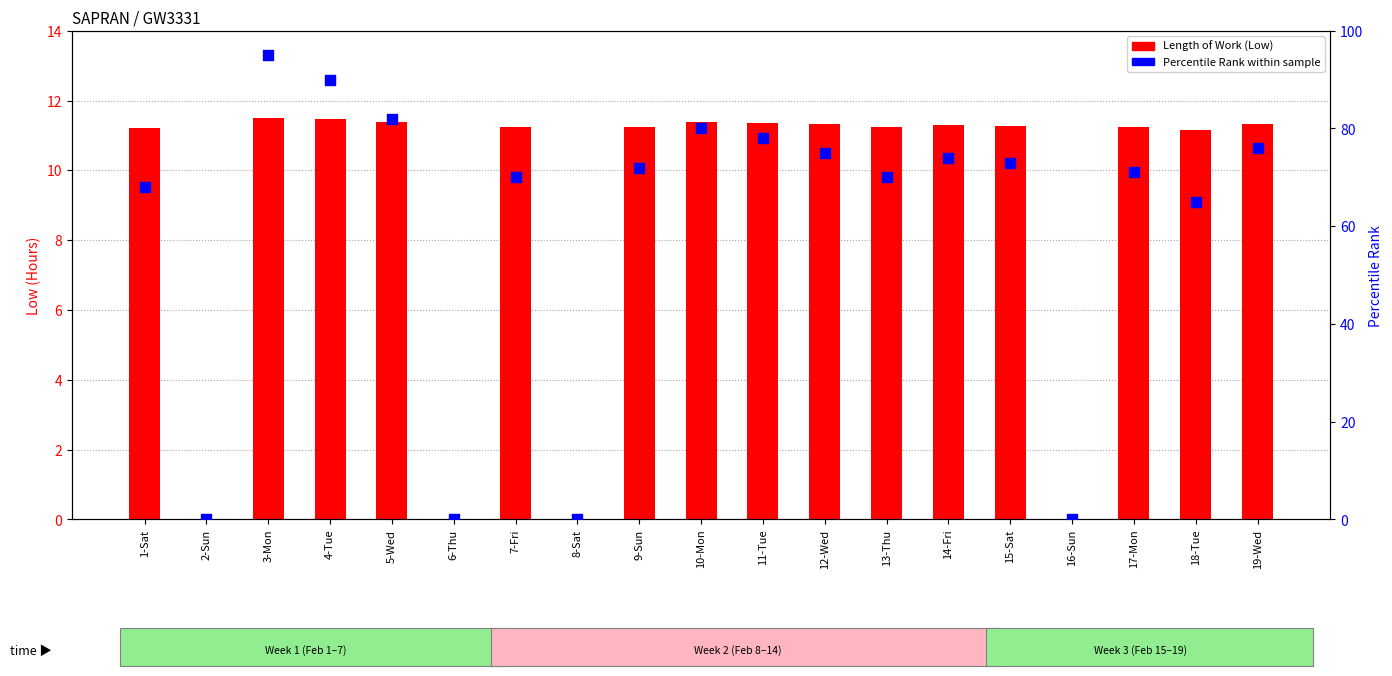

At how many categories does at least one series exceed 81?

3